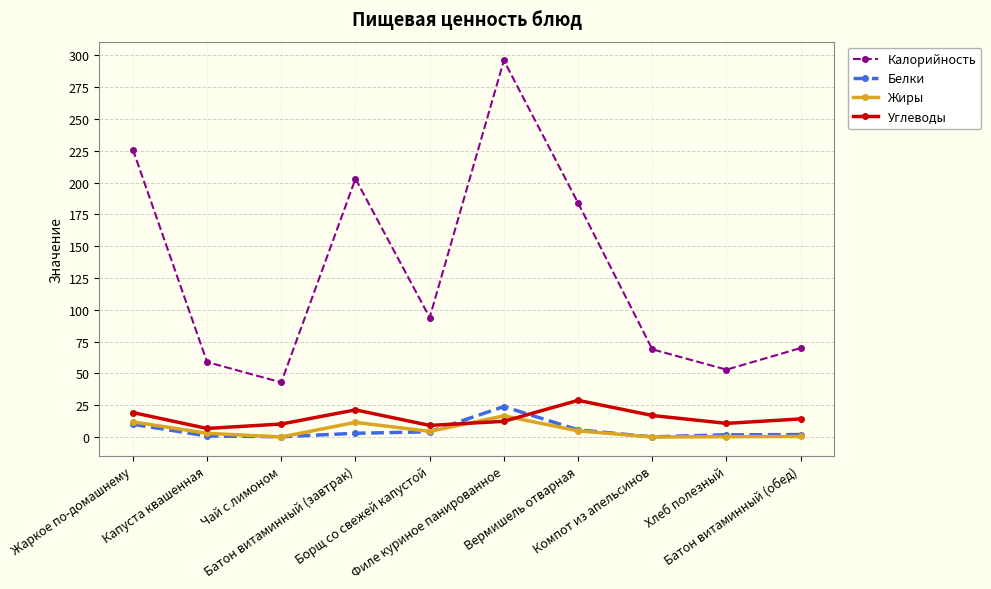

How many categories are shown in the chart?

10